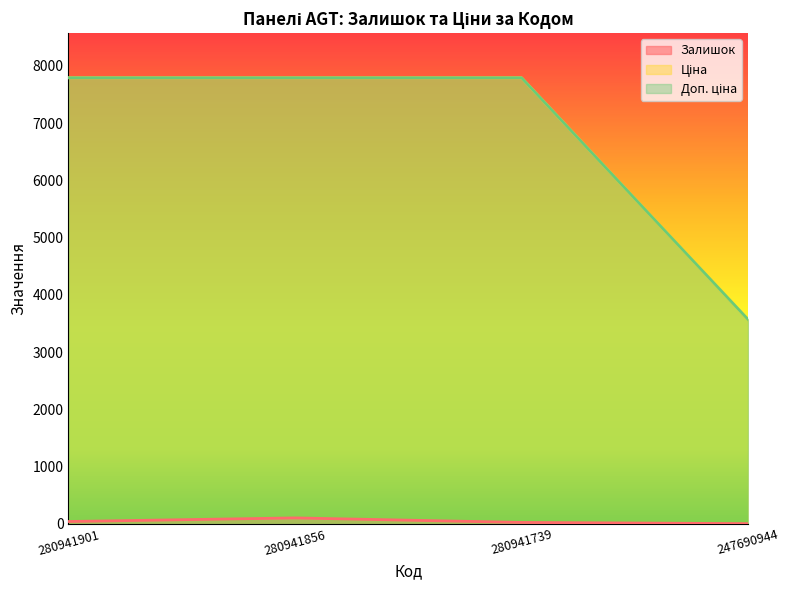

True or false: Залишок has a value of 51.6 at 280941901.

False